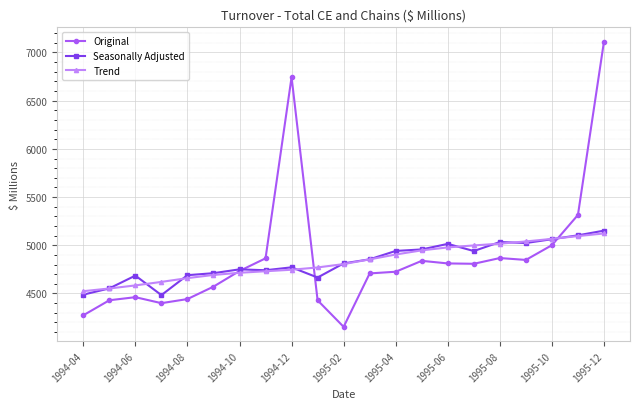

True or false: Seasonally Adjusted has more than 2 points higher than both neighbors.

True